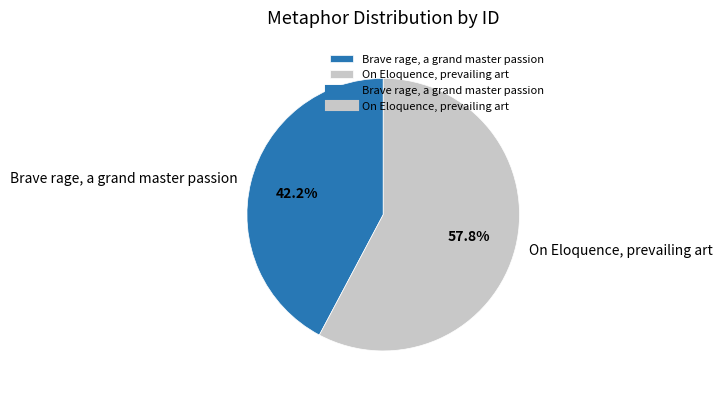

Is the sum of On Eloquence, prevailing art and Brave rage, a grand master passion greater than half?

Yes